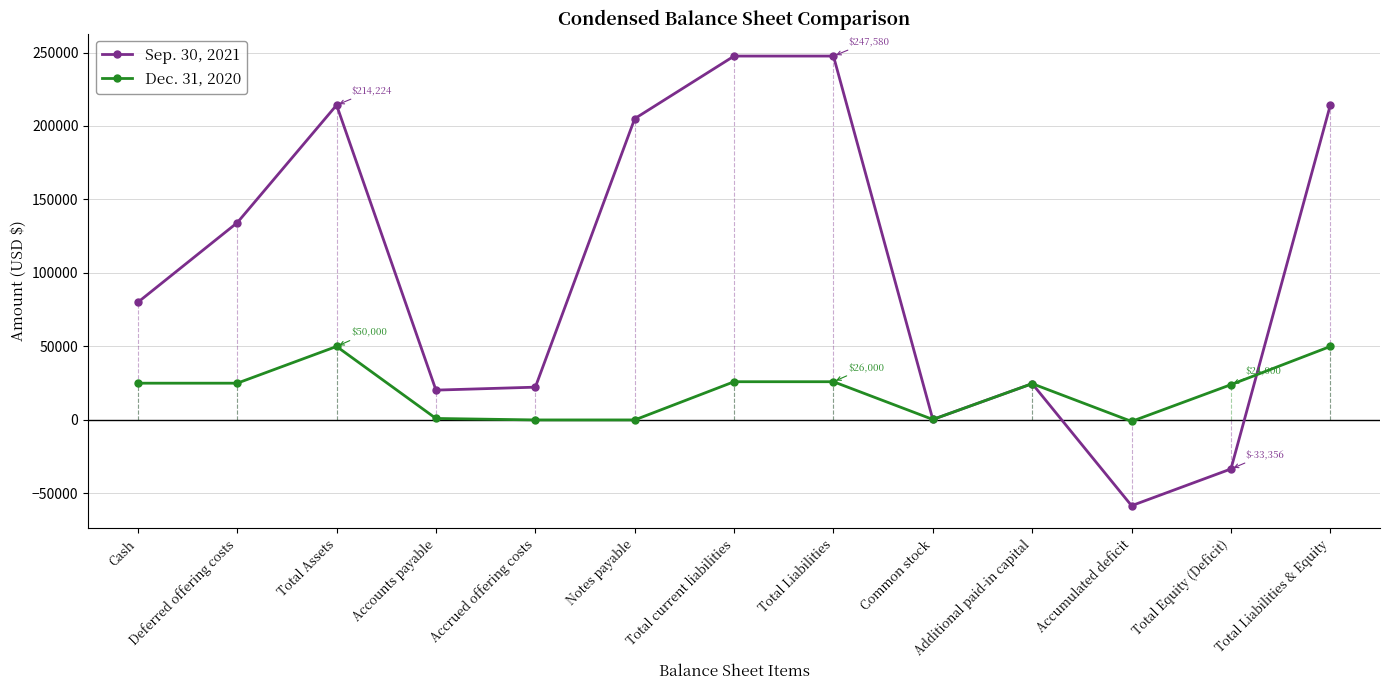

What position from the left is Notes payable?

6